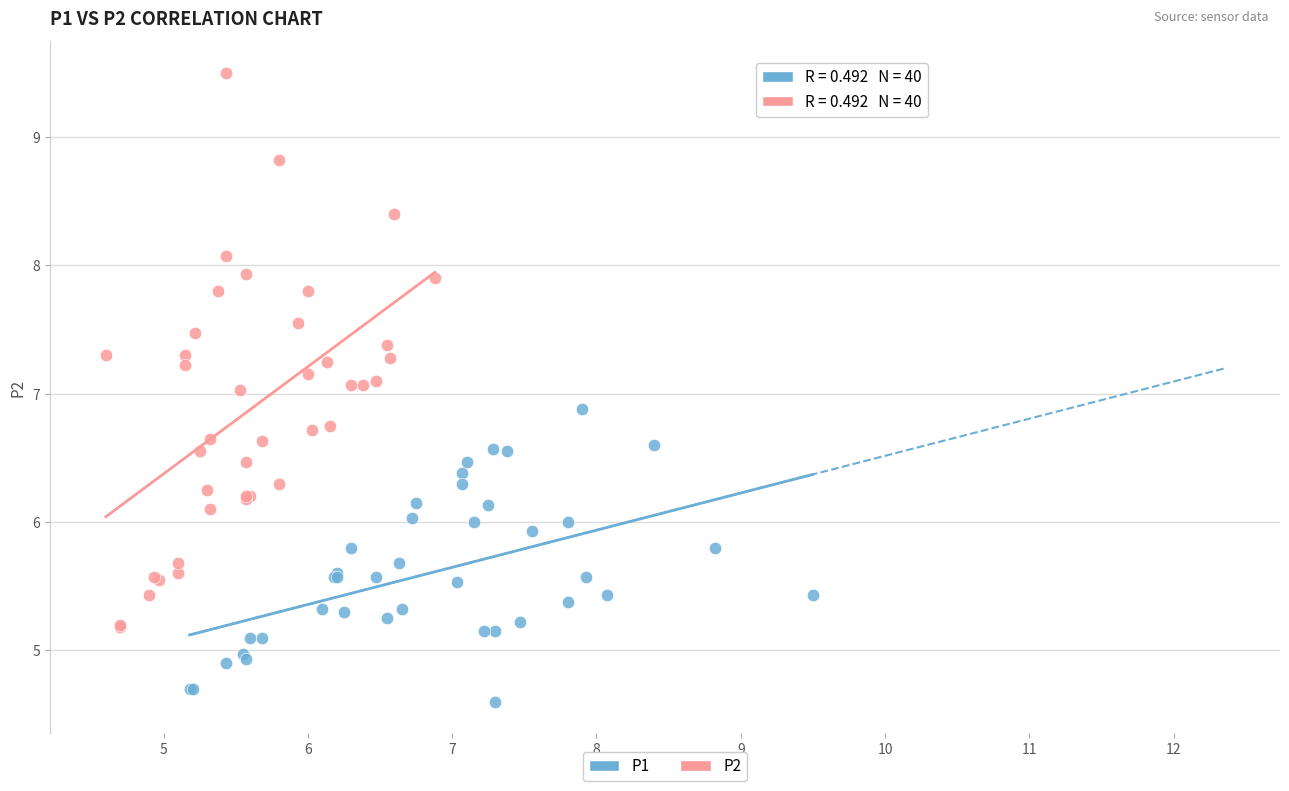

What are all the series names shown in the legend?

P1, P2